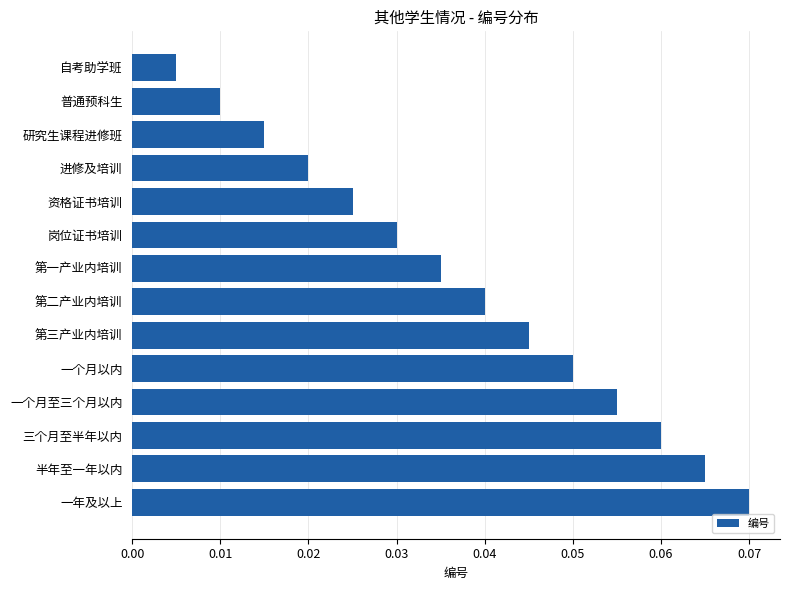

True or false: the data shows 0.1 at 第二产业内培训.

False